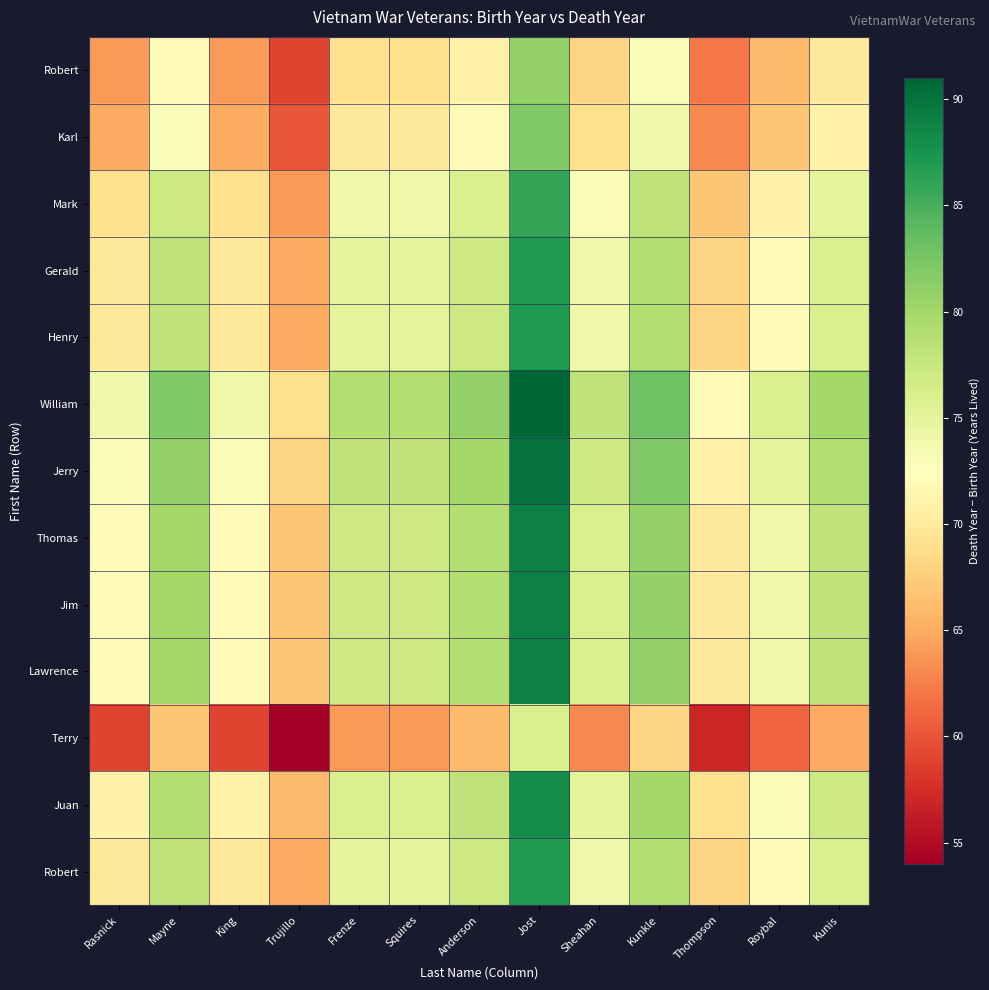

What is the smallest value displayed?

54